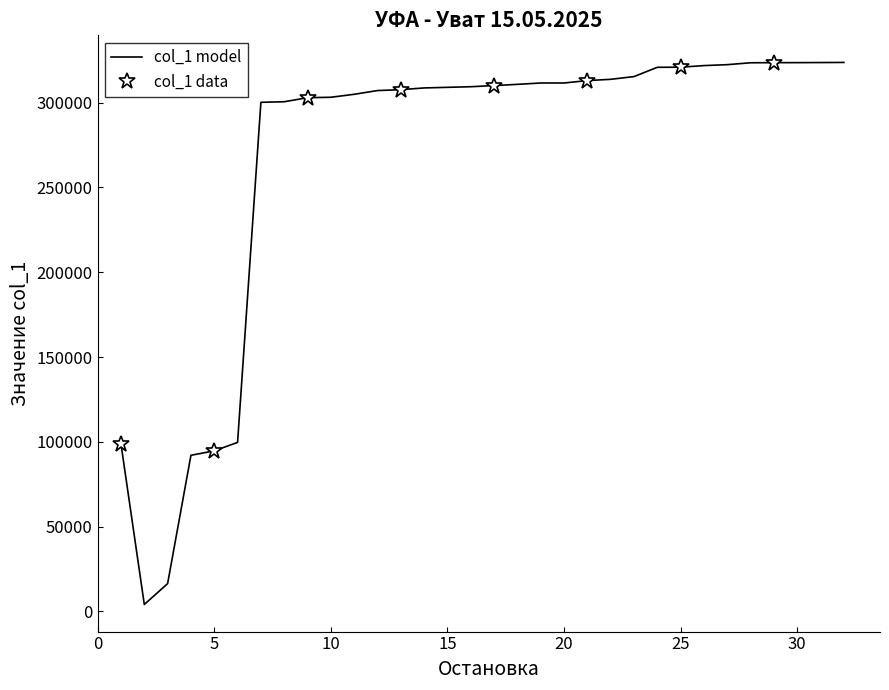

Read the value at 8.

300572